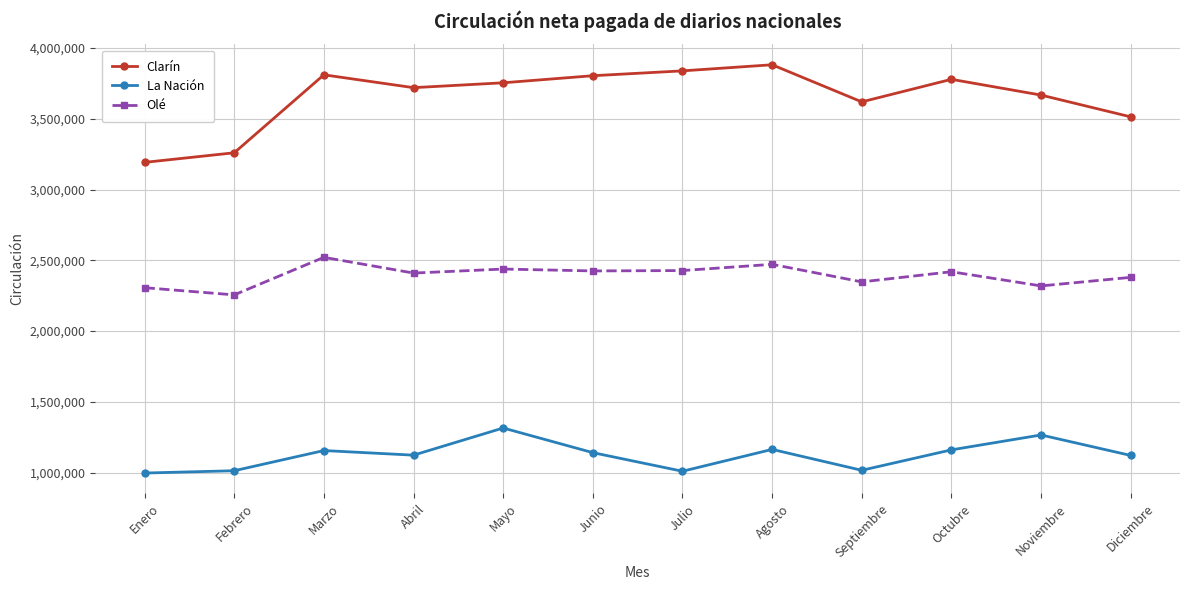

At Abril, list the series in order from smallest to largest.

La Nación, Olé, Clarín